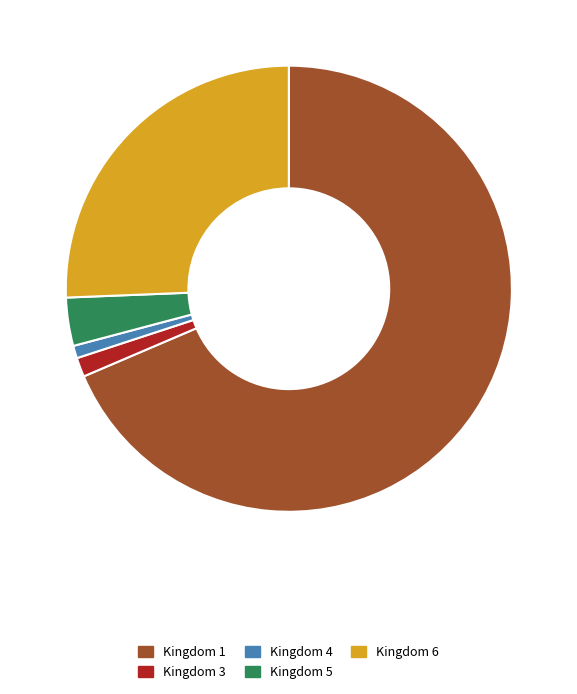

What is the majority slice?

Kingdom 1